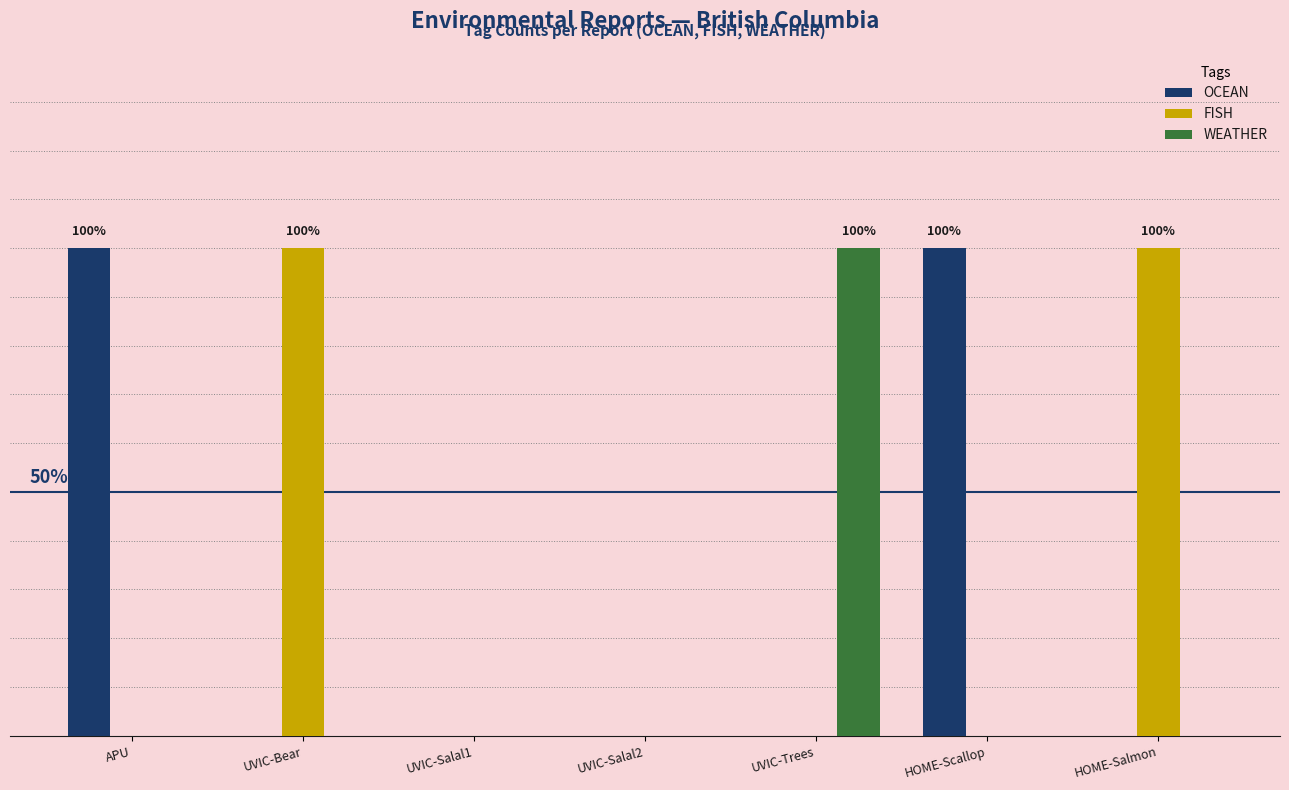

What is the sum of all FISH values?

2